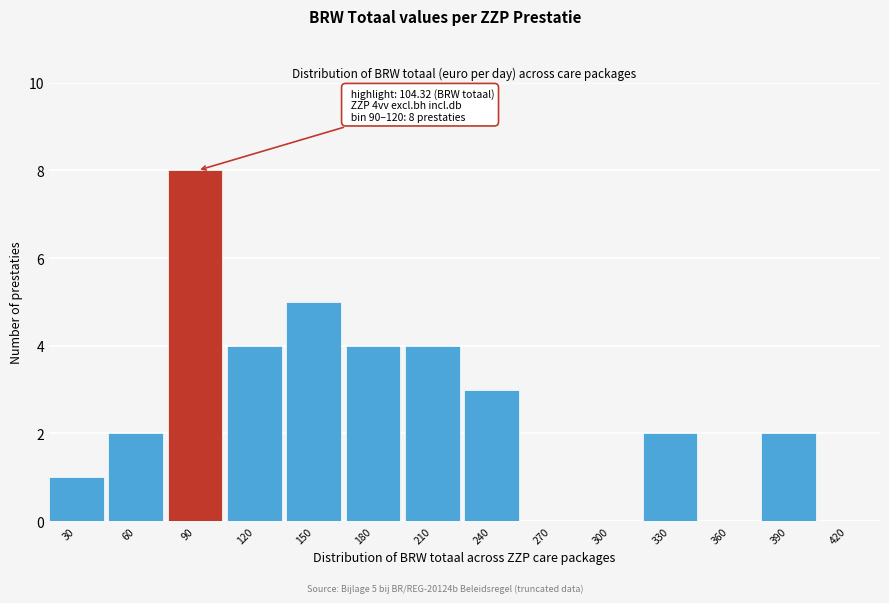

Reading left to right, transcribe all the data shown in this chart.

30=1	60=2	90=8	120=4	150=5	180=4	210=4	240=3	270=0	300=0	330=2	360=0	390=2	420=0